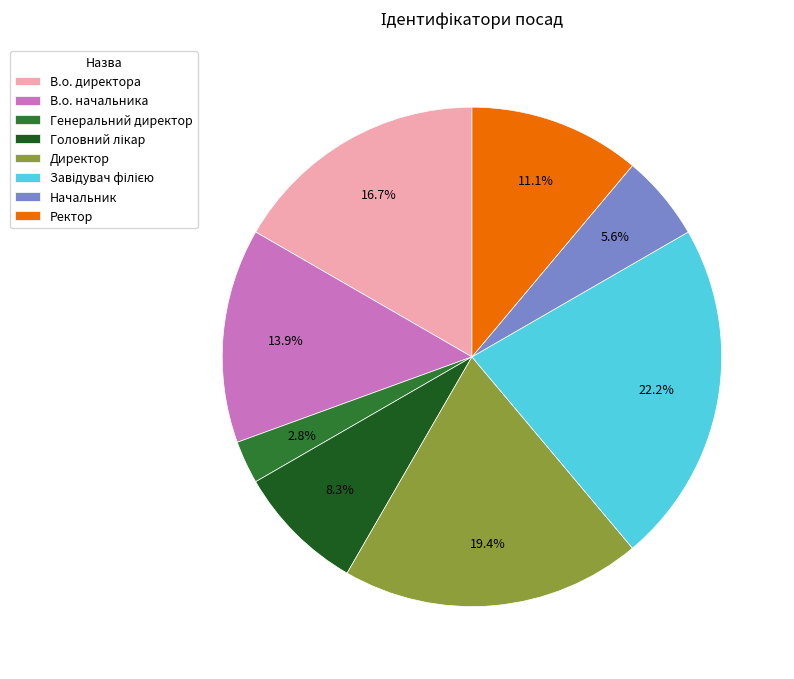

Count the number of slices in the pie.

8